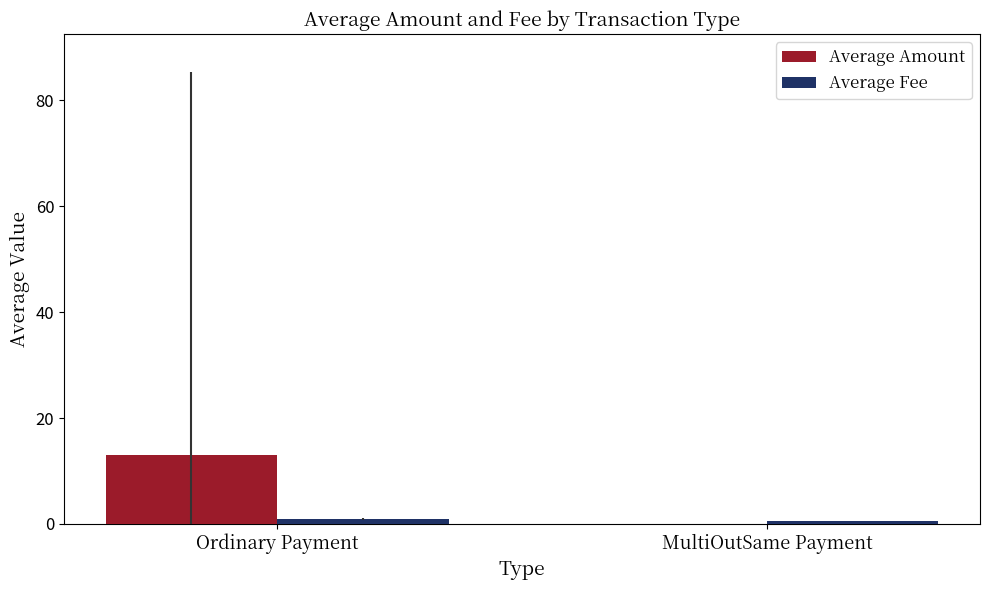

What is the sum of the Average Fee values at MultiOutSame Payment and Ordinary Payment?

1.5